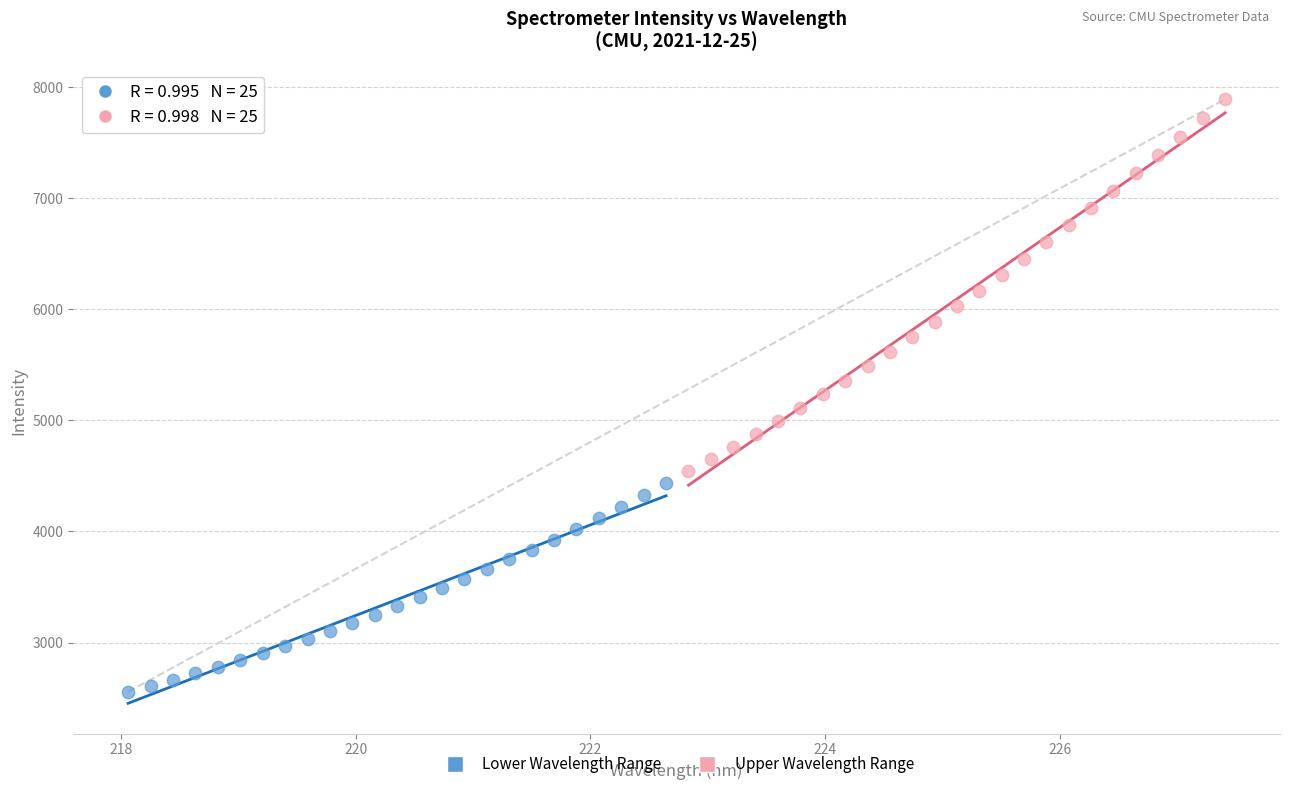

Which series reaches the maximum Y coordinate?

Upper Wavelength Range